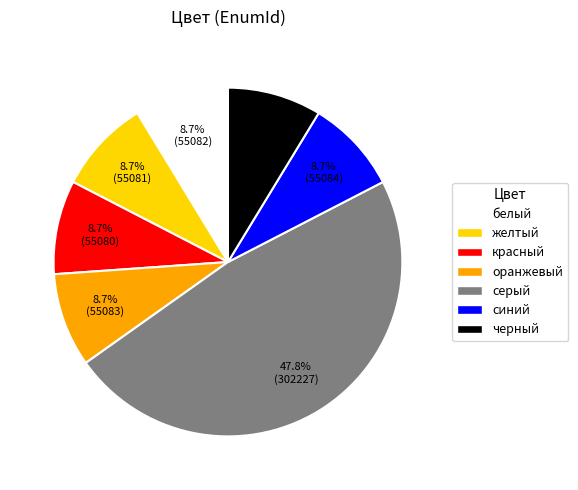

To the nearest percent, what is the combined percentage of желтый and черный?

17%